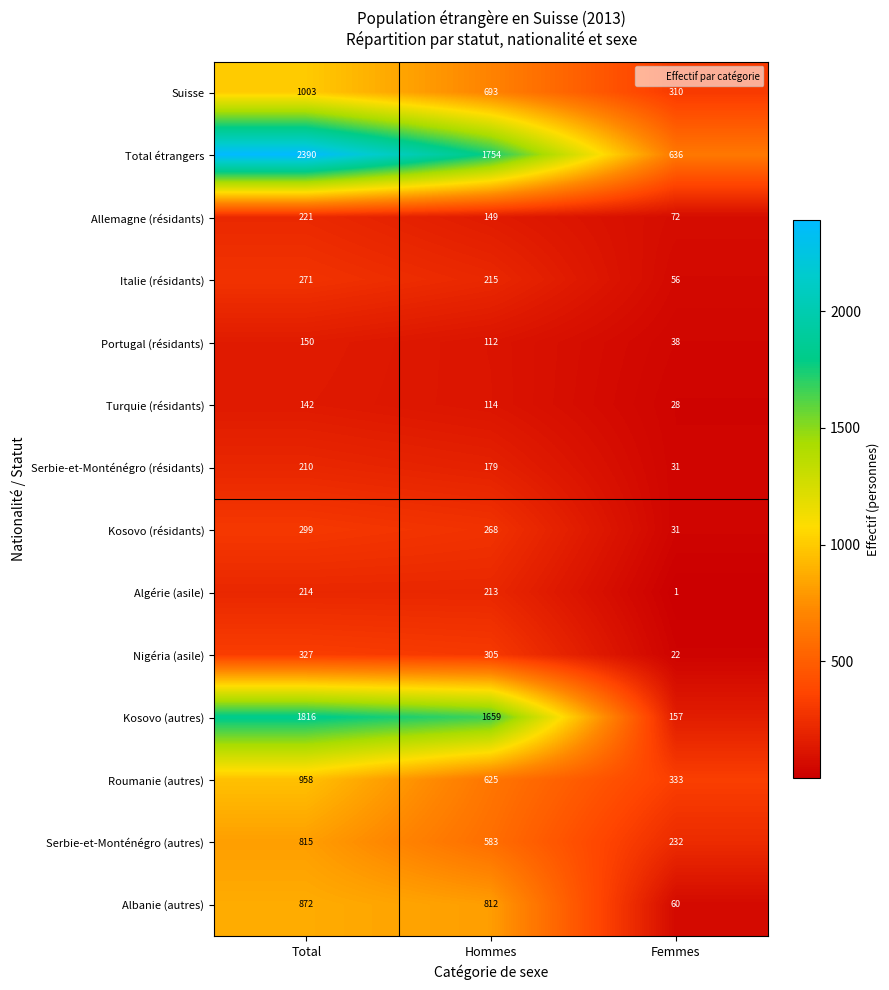

What is the sum of all Suisse values?

2006